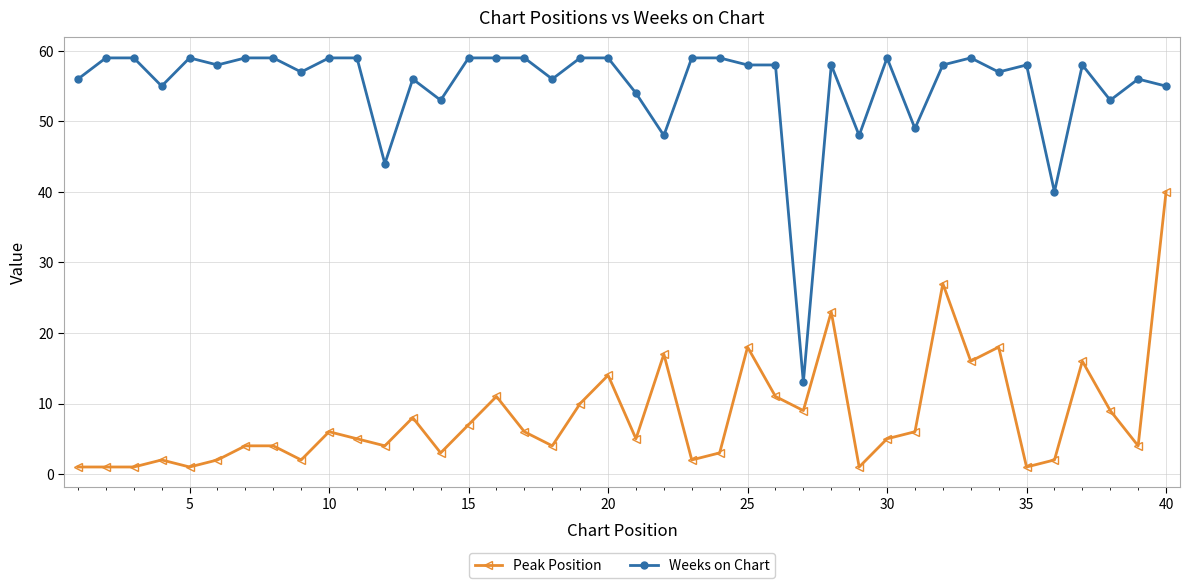

What is the difference between the maximum and minimum values in the Peak Position series?

39